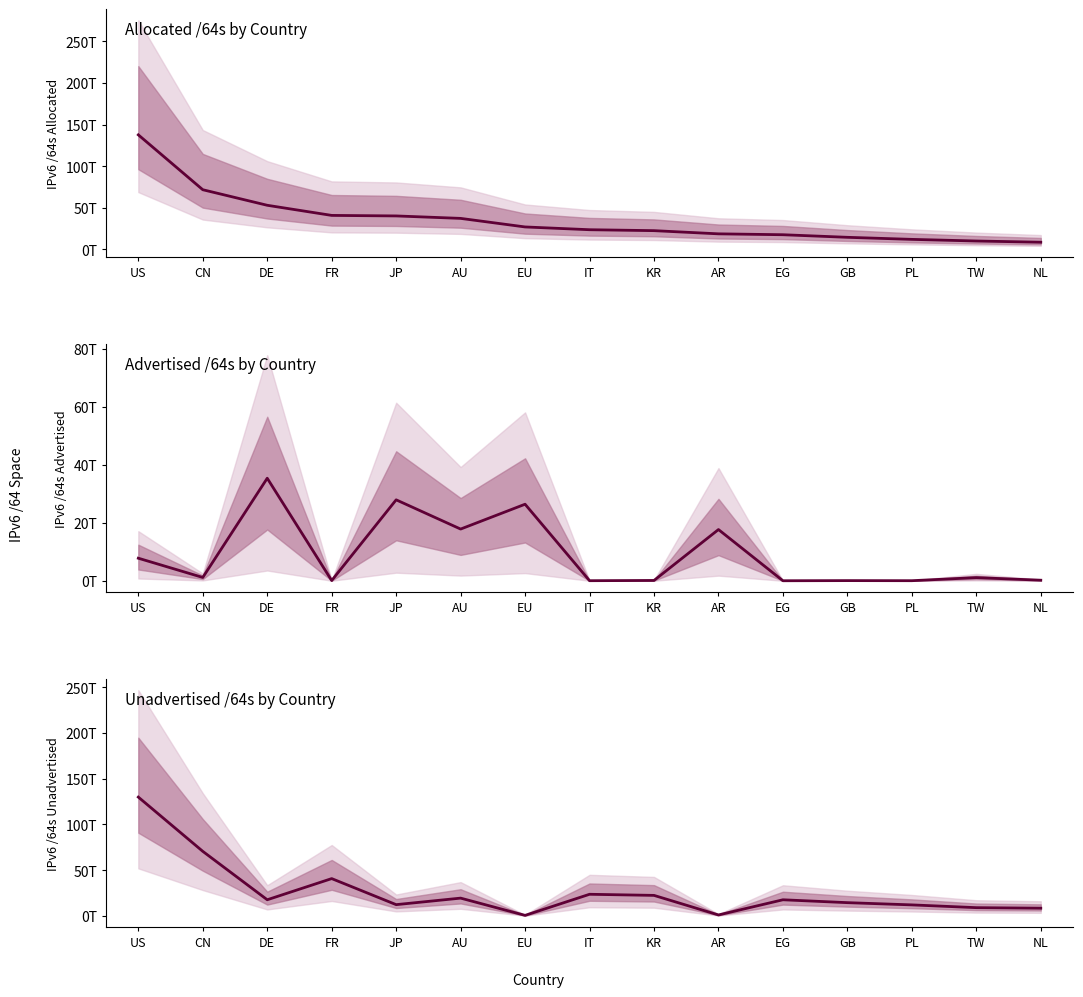

True or false: Advertised /64s has more than 2 interior local peaks.

True